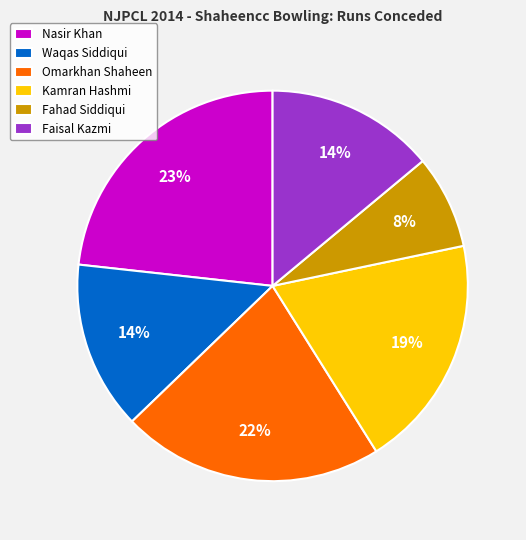

Count the number of slices in the pie.

6